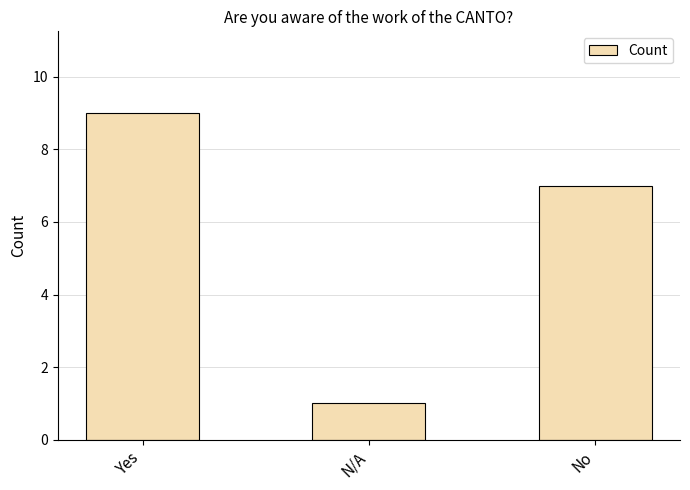

What is the label of the 1st bar from the left?

Yes